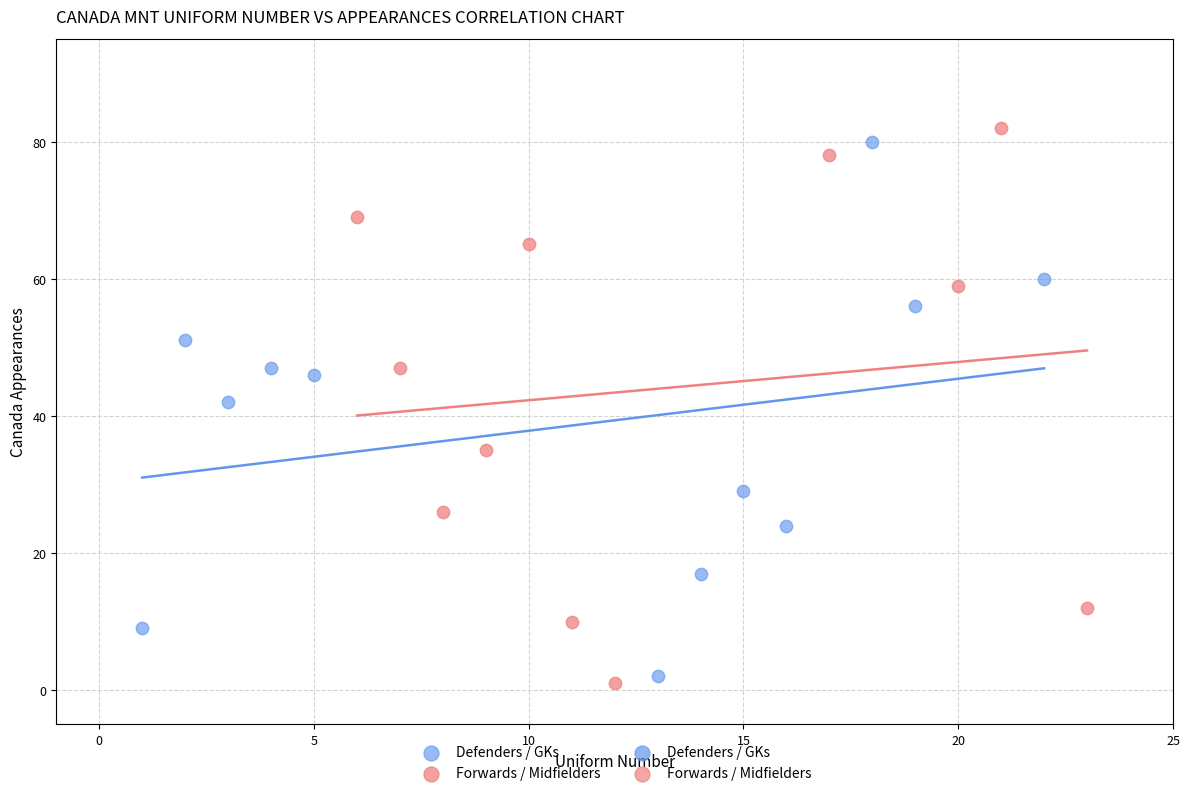

Which series reaches the minimum Y coordinate?

Forwards / Midfielders